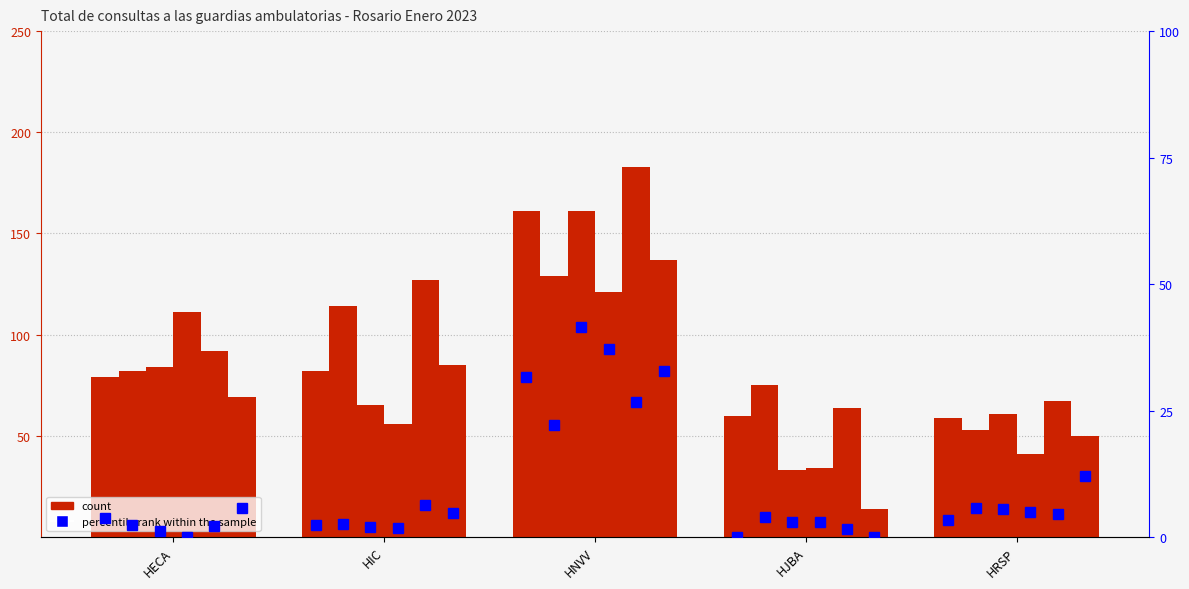

What is the highest value of the Total de consultas (Day 23) series?

161.0